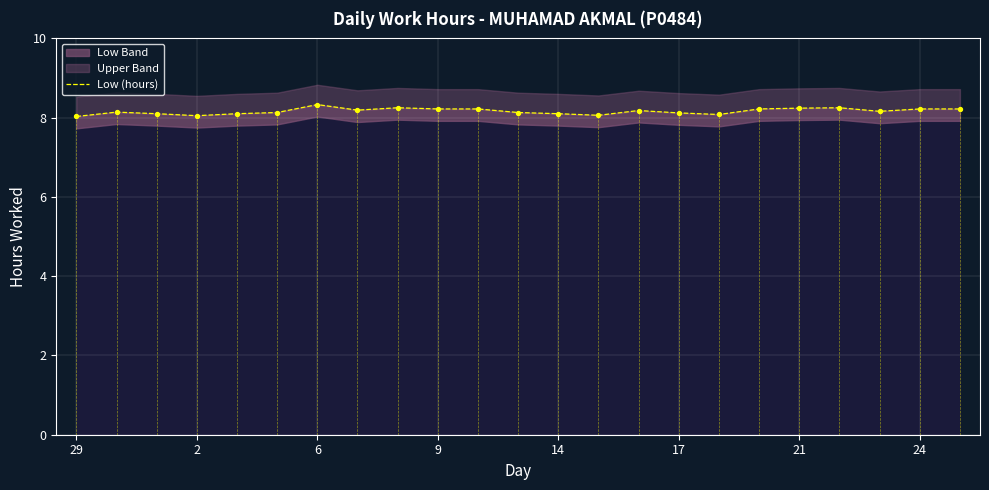

What is the ratio of the value at 9 to the value at 14?

1.0